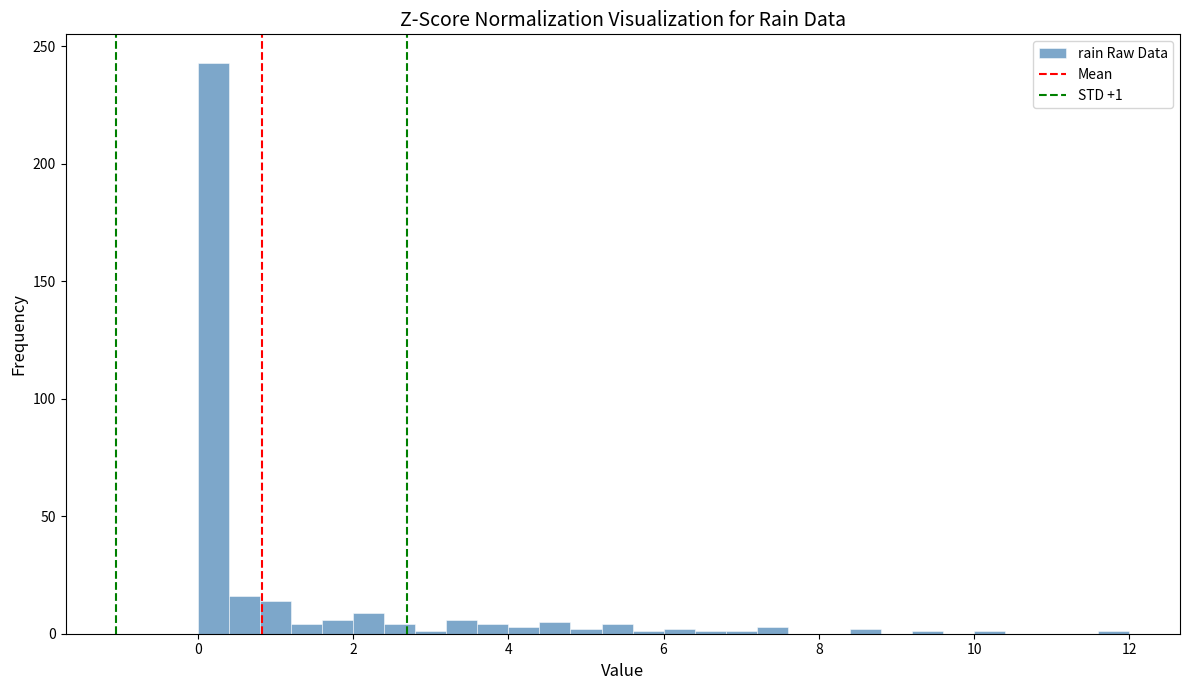

Read against the x-axis, roughly where is the centre of the tallest bar?

0.2